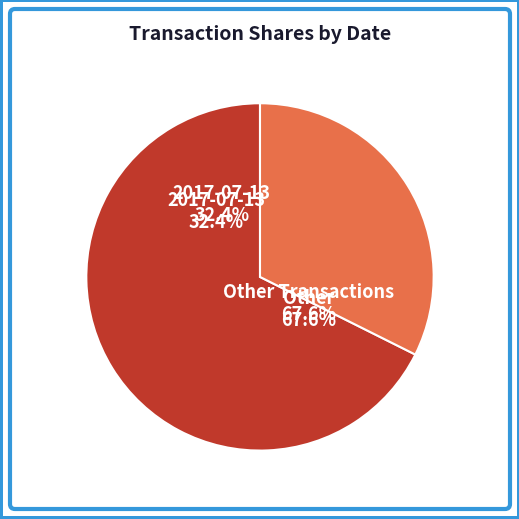

The 2017-07-13 slice represents 32% of the pie. True or false?

True